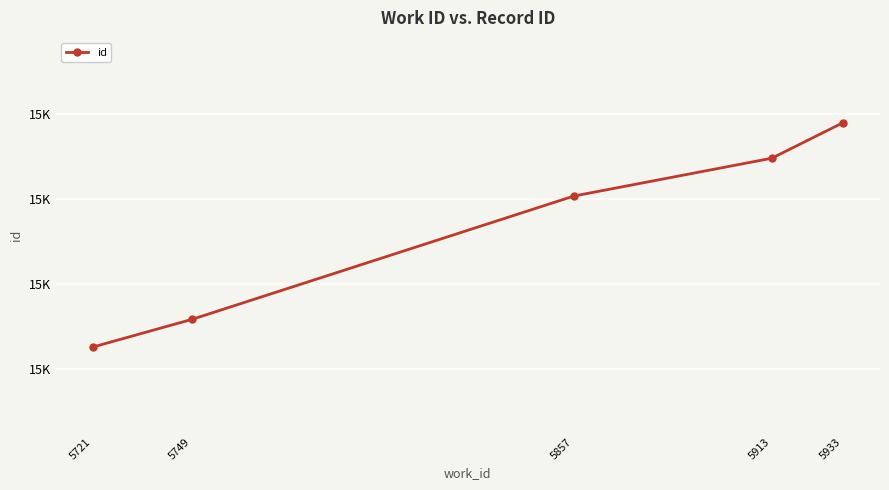

What is the average value?

15529